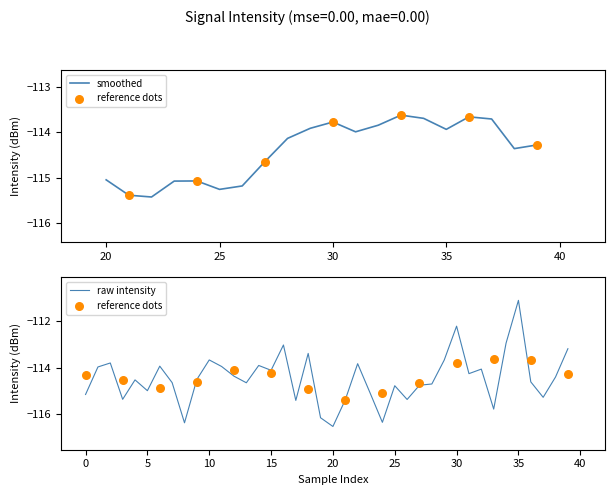

Which has a higher value, 37 or 24?

37